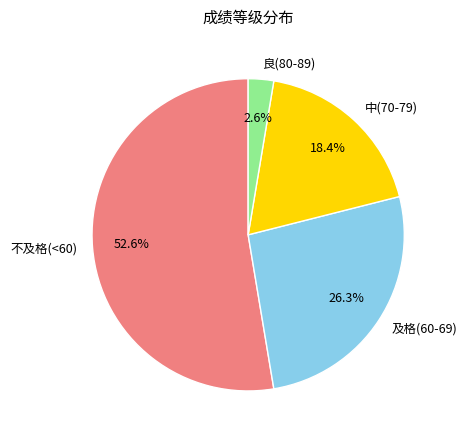

Rank the categories by value from lowest to highest.

良(80-89), 中(70-79), 及格(60-69), 不及格(<60)